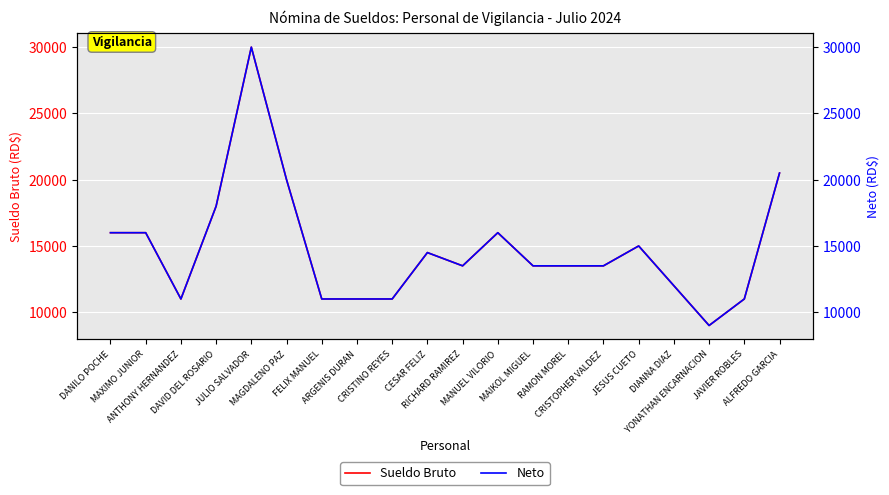

What is the approximate value of Neto at DANILO POCHE?

16000